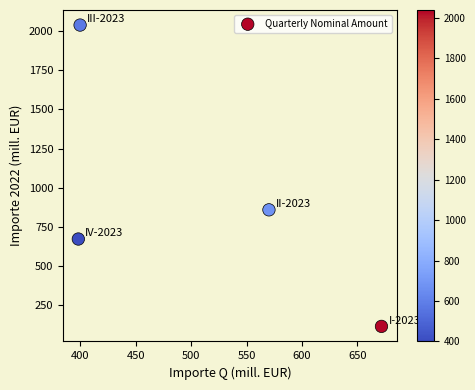

What Y value in the scatter plot is closest to 1076?

858.4